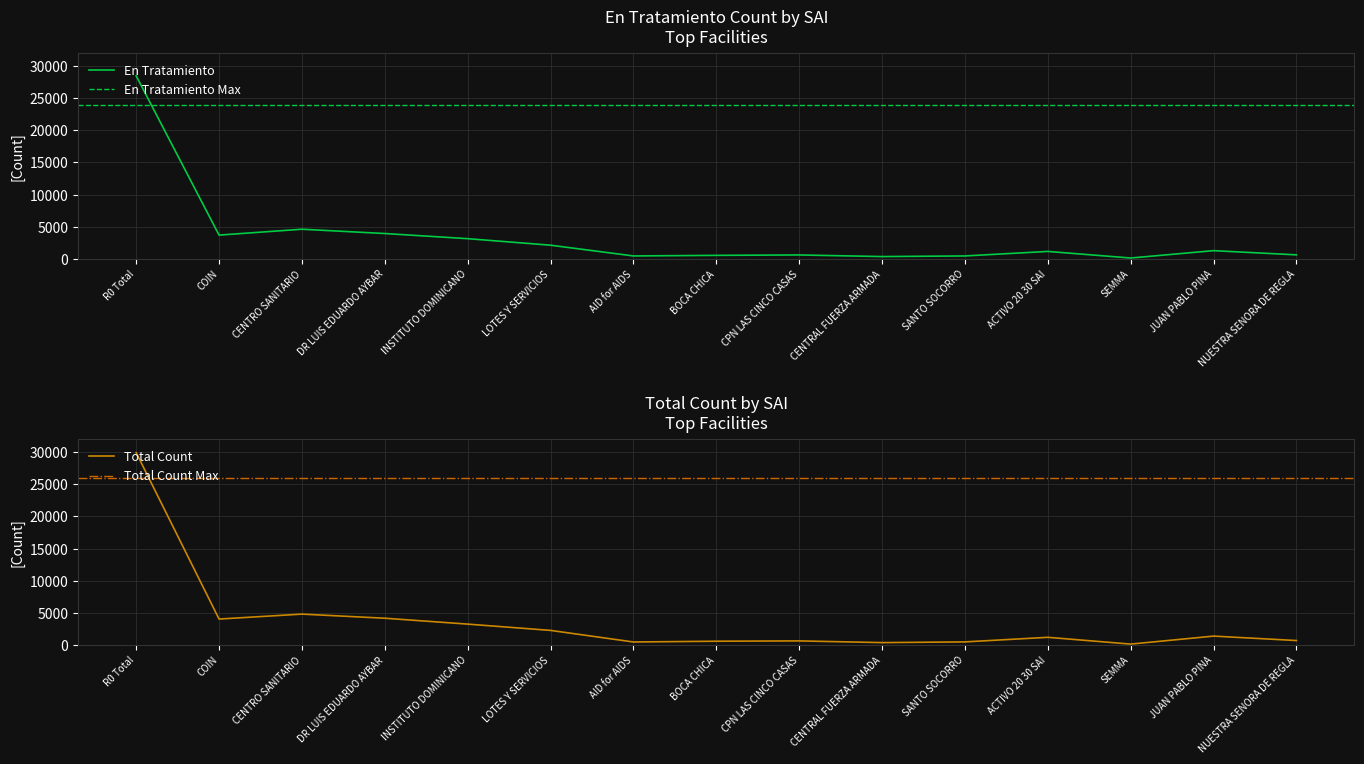

The value of En Tratamiento (Count) at R0 Total is 17560. True or false?

False